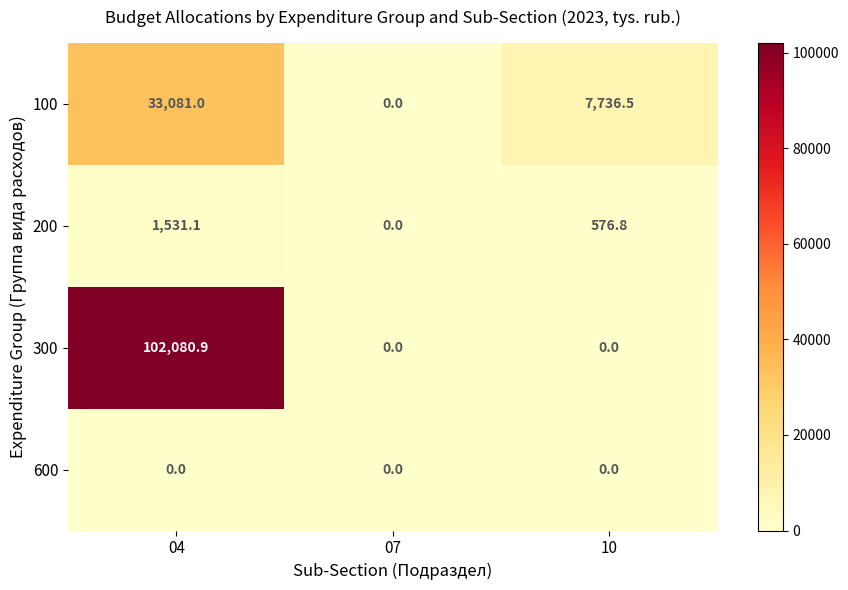

What is the spread (max minus min) of values at 04?

102080.9